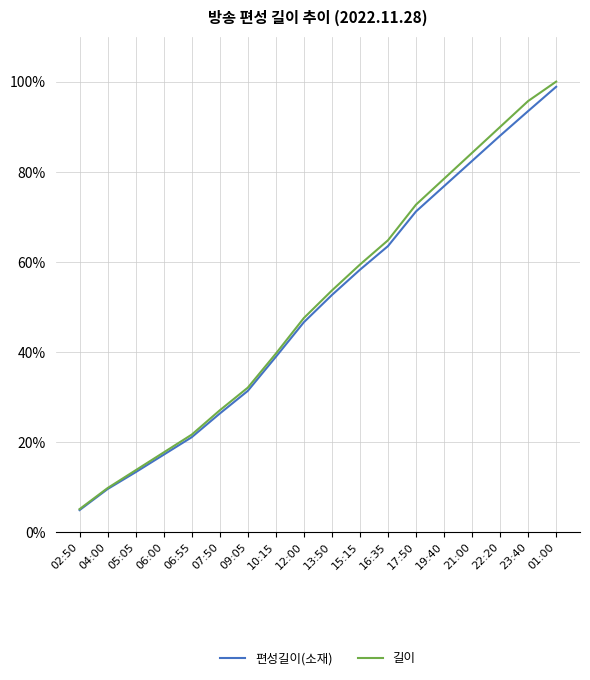

Which series has the widest spread of values?

길이